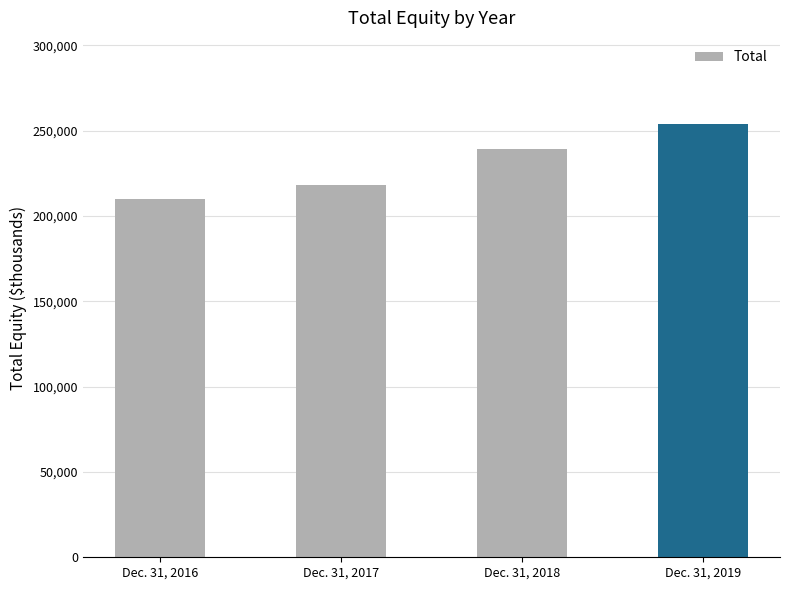

What is the value of the 3rd bar from the left?

239072